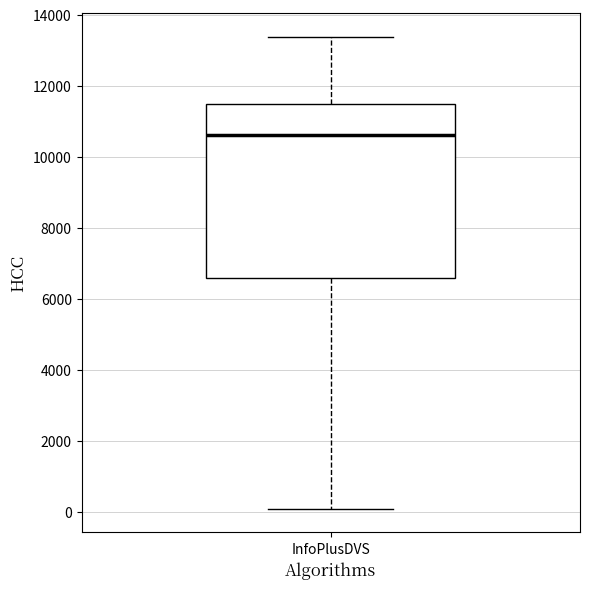

Where is the upper edge of the box for InfoPlusDVS on the y-axis? The values are not printed on the chart, so give them approximately, as read against the axis.

11400